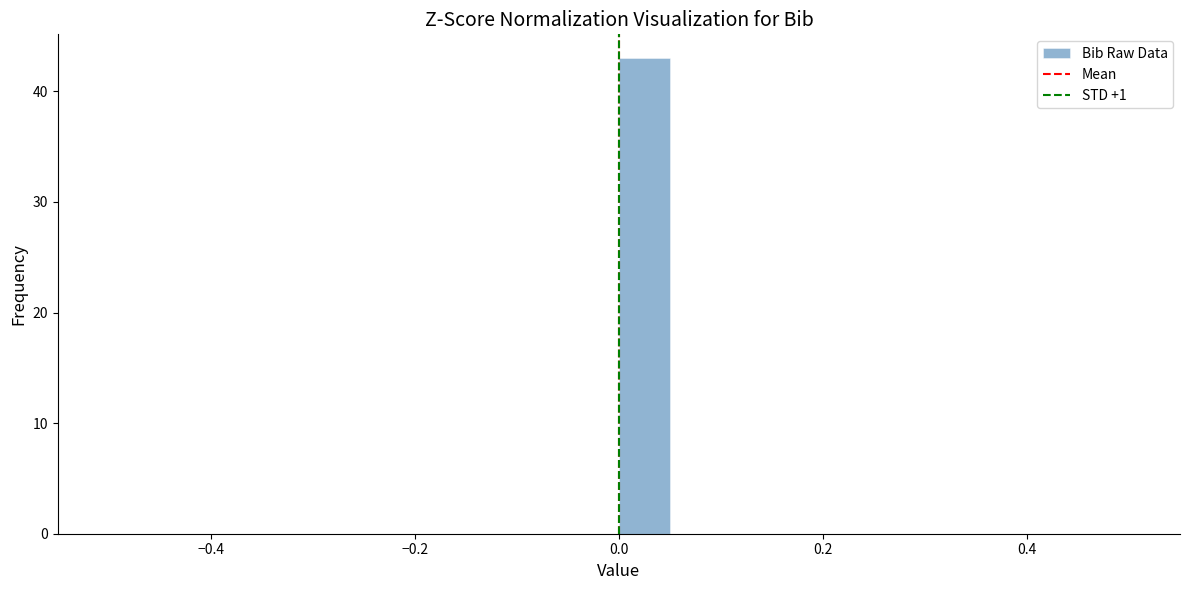

Read against the x-axis, roughly where is the centre of the tallest bar?

0.02